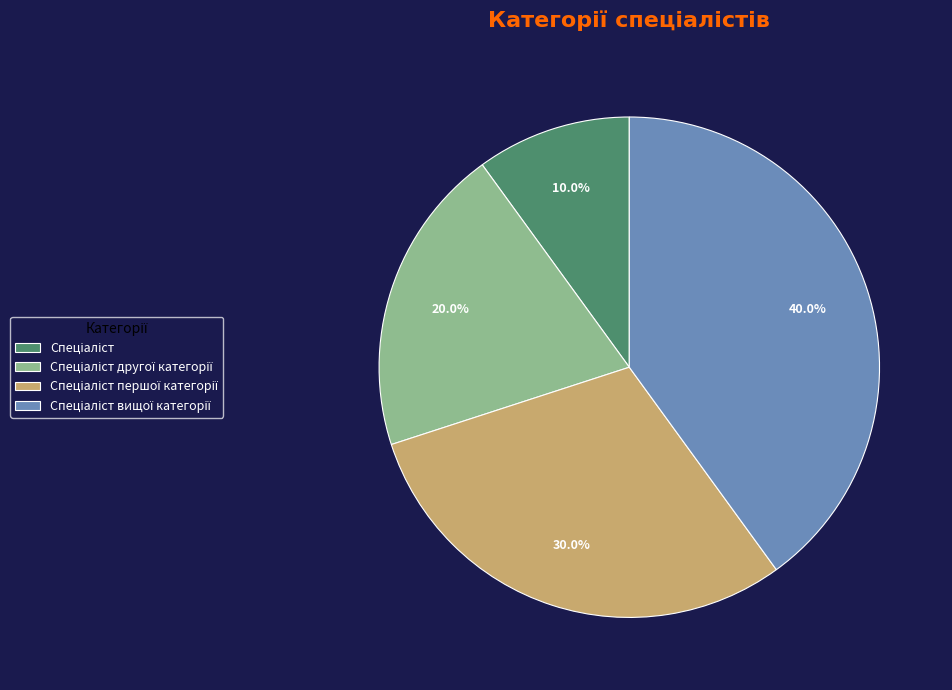

Does any single category account for the majority?

No